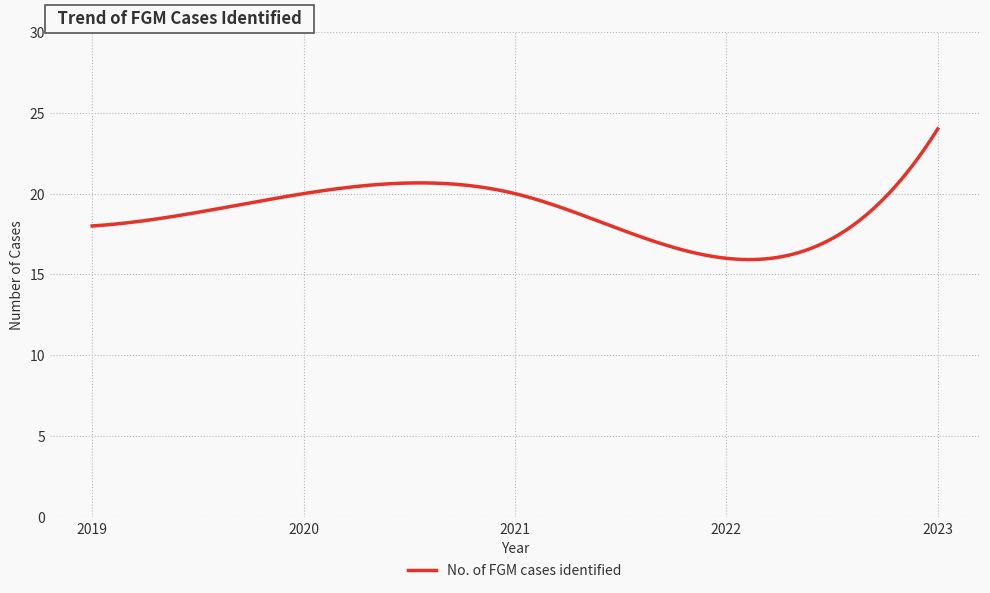

What is the difference between the maximum and minimum values?

8.1